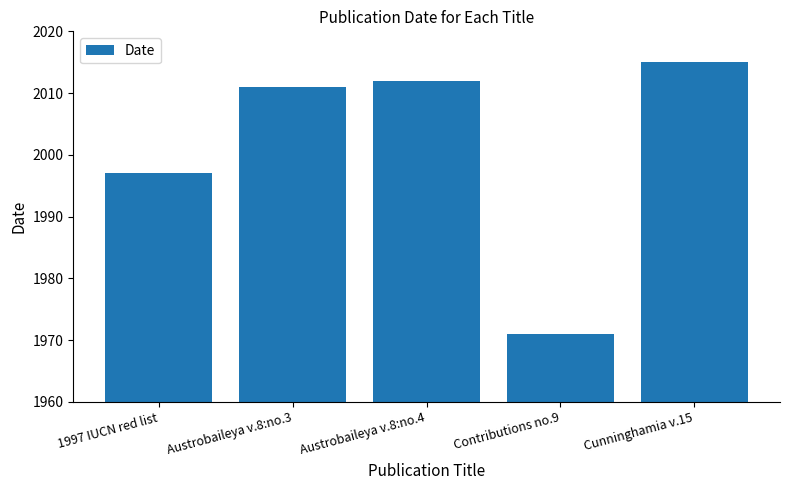

Reading left to right, transcribe all the data shown in this chart.

1997	2011	2012	1971	2015